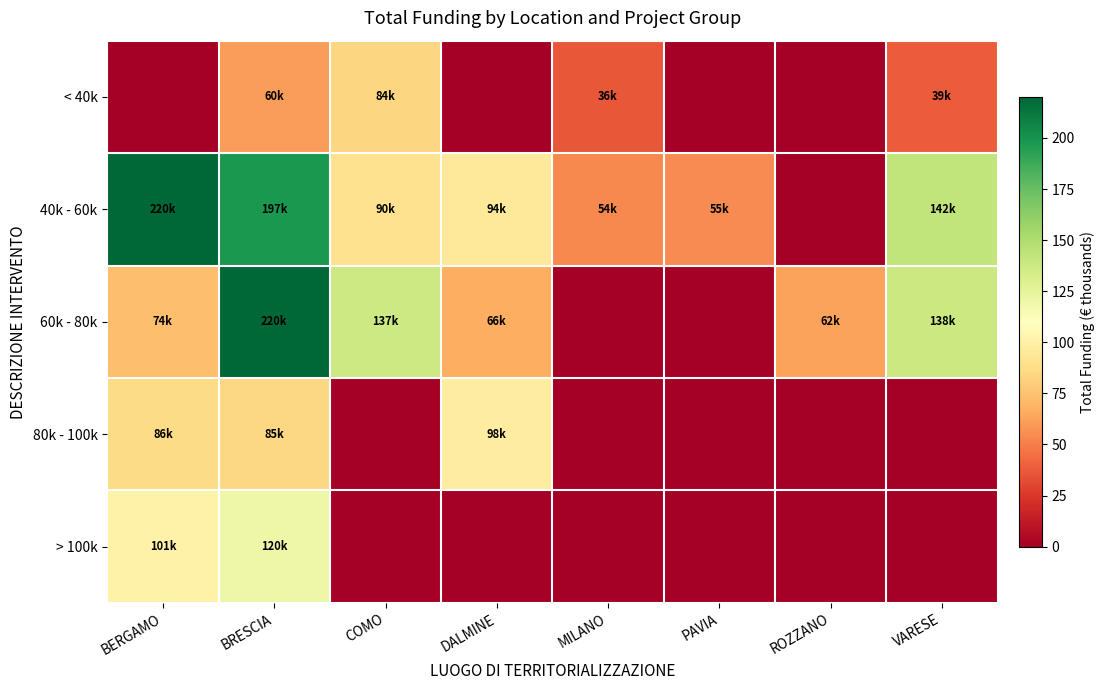

How many data points does each series have?

8